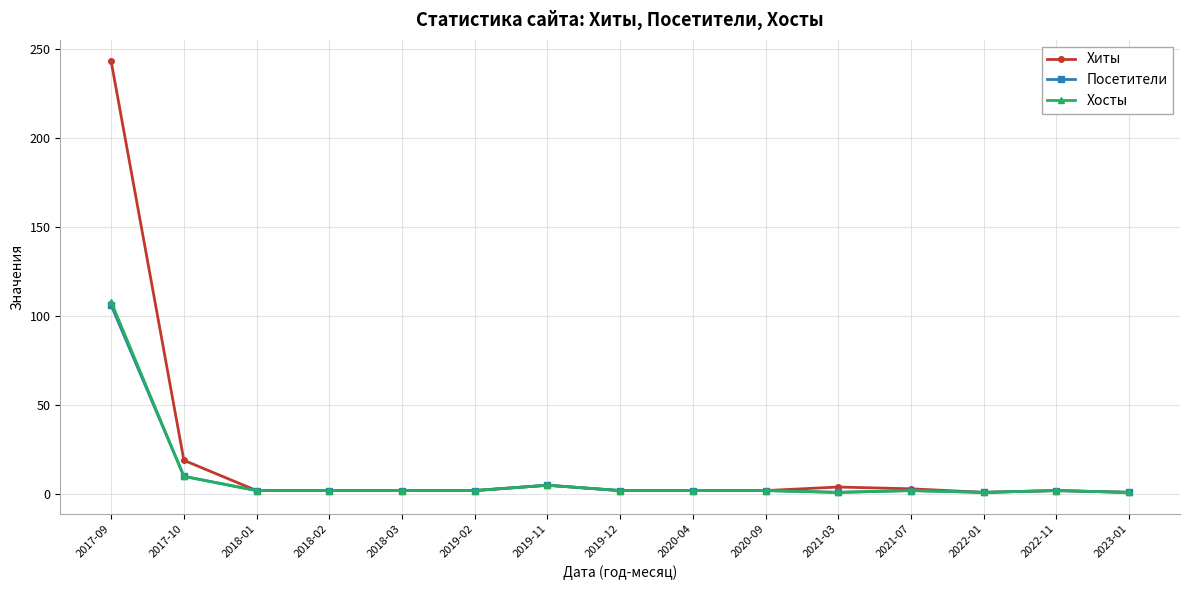

Where does the Хиты series first go above 2?

2017-09